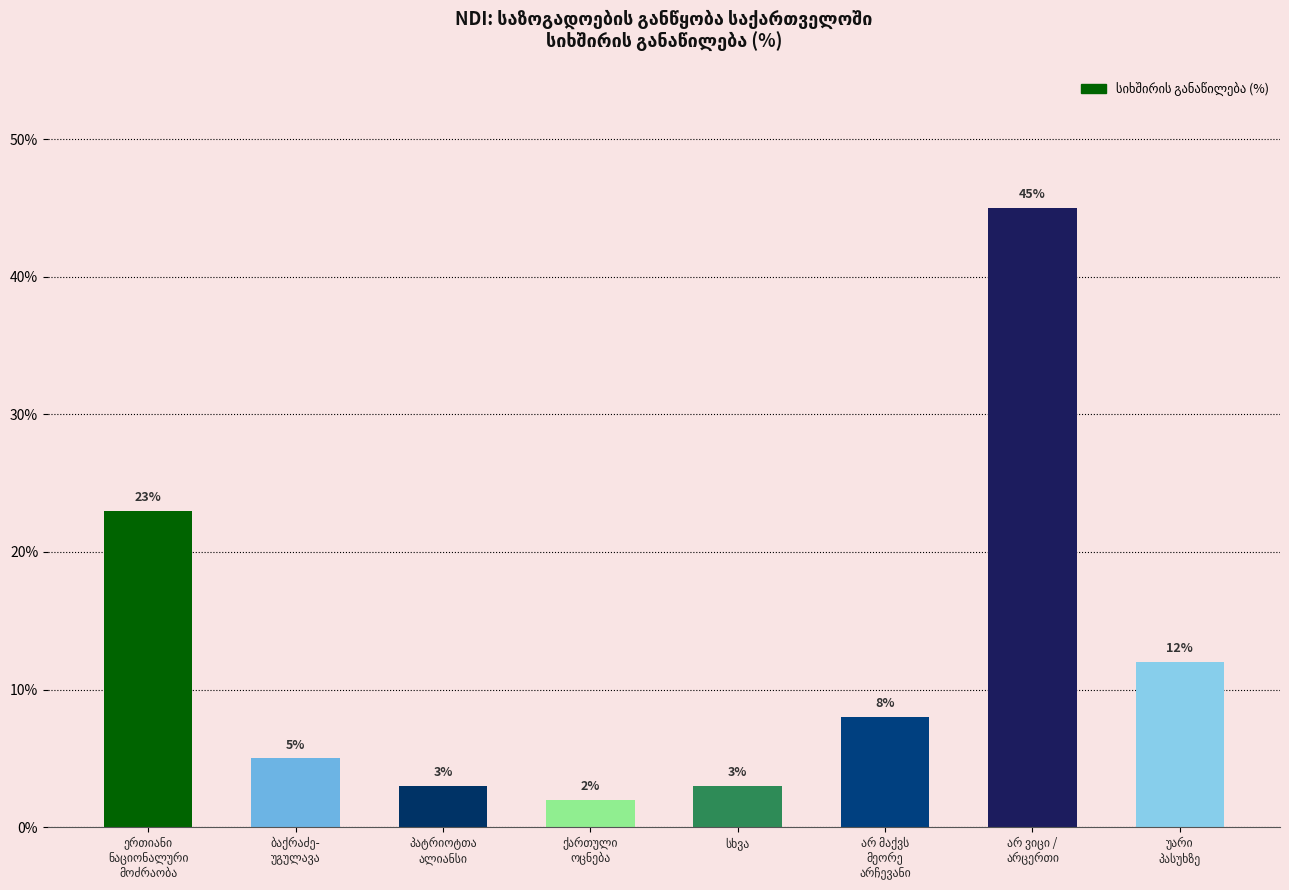

What is the average value?

13